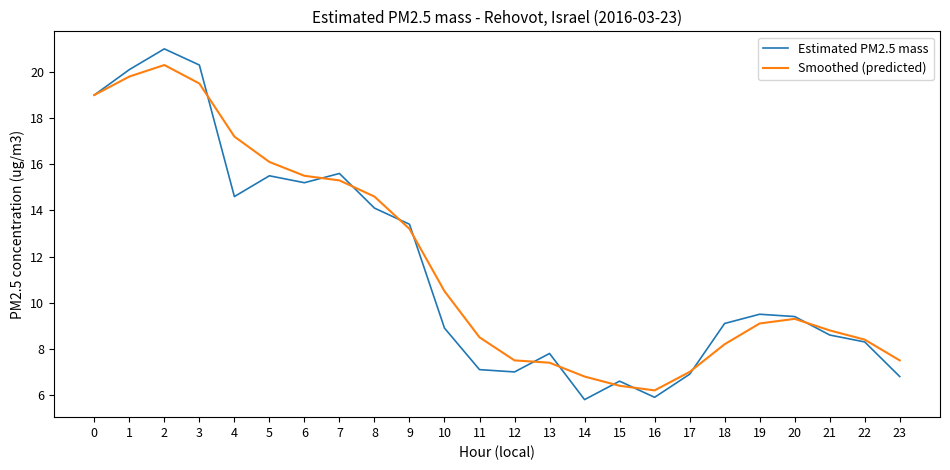

List the series in order of their overall mean, lowest first.

Estimated PM2.5 mass, Smoothed (predicted)